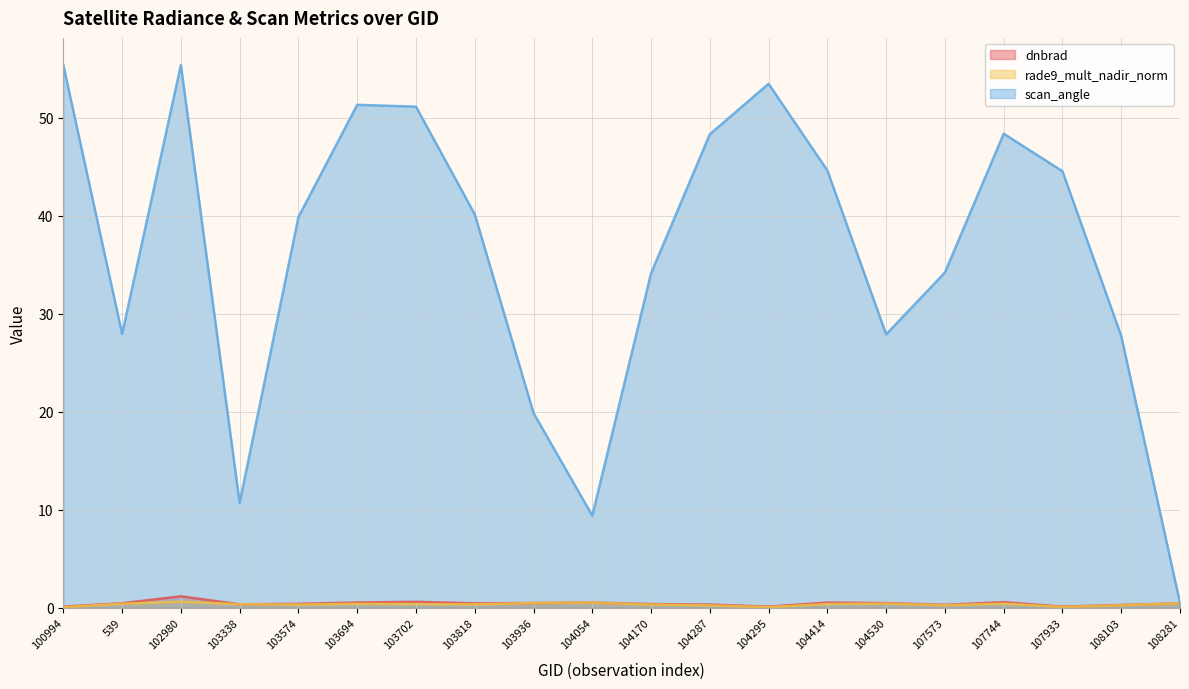

What position from the left is 103338?

4